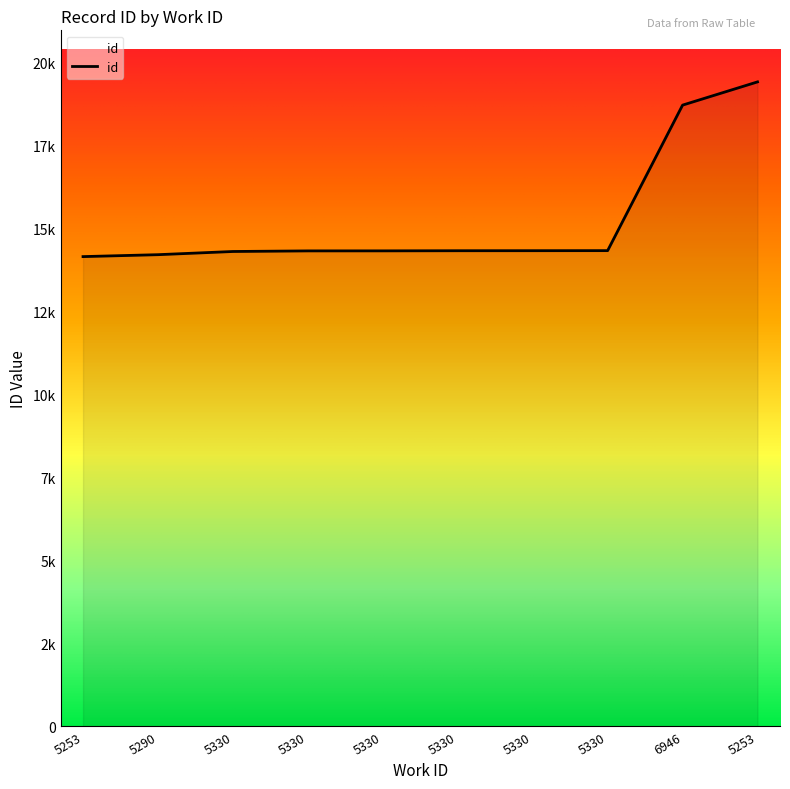

What is the average value?

15244